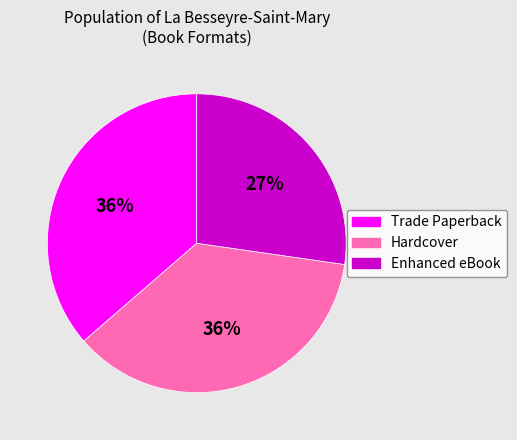

To the nearest percent, what is the difference between the largest and smallest slice percentages?

9%